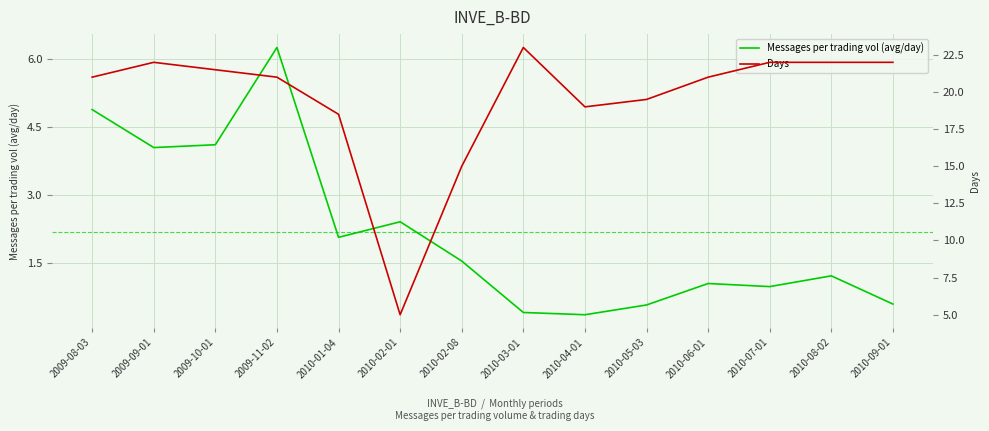

What are all the series names shown in the legend?

Messages per trading vol (avg/day), Days